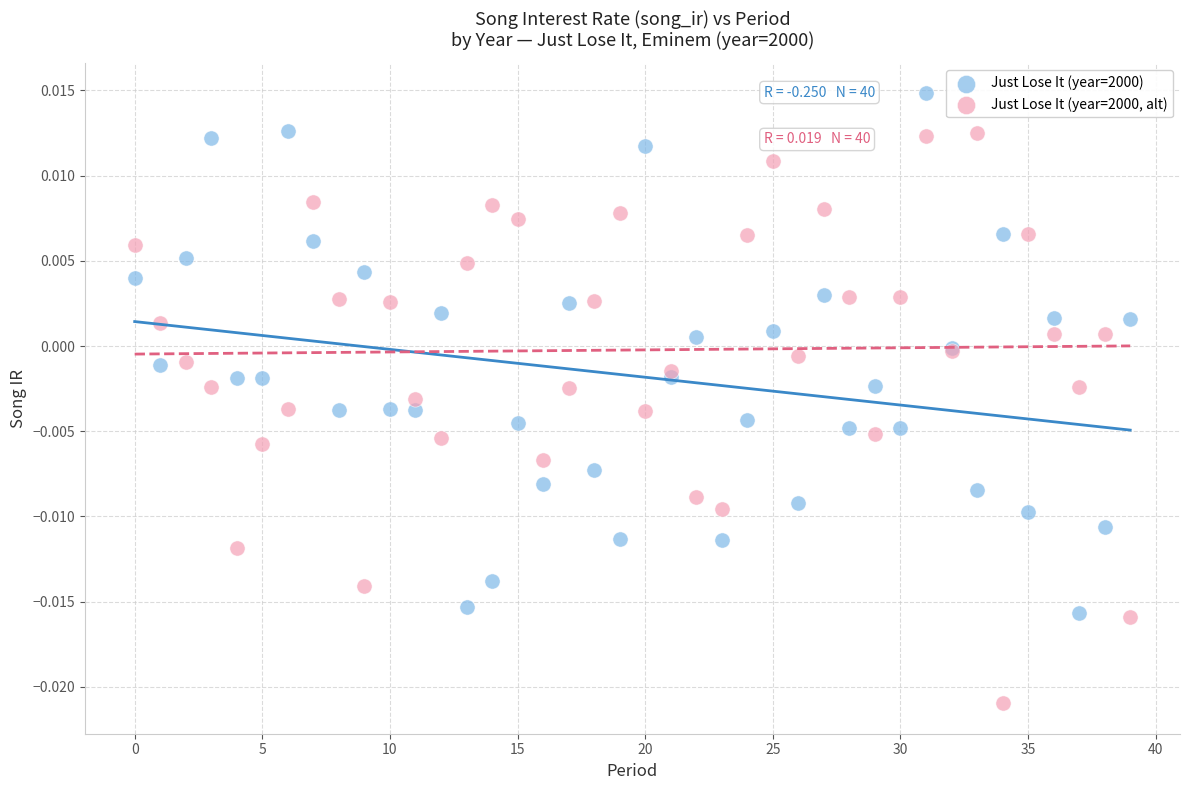

Which series reaches the maximum Y coordinate?

Just Lose It (year=2000)